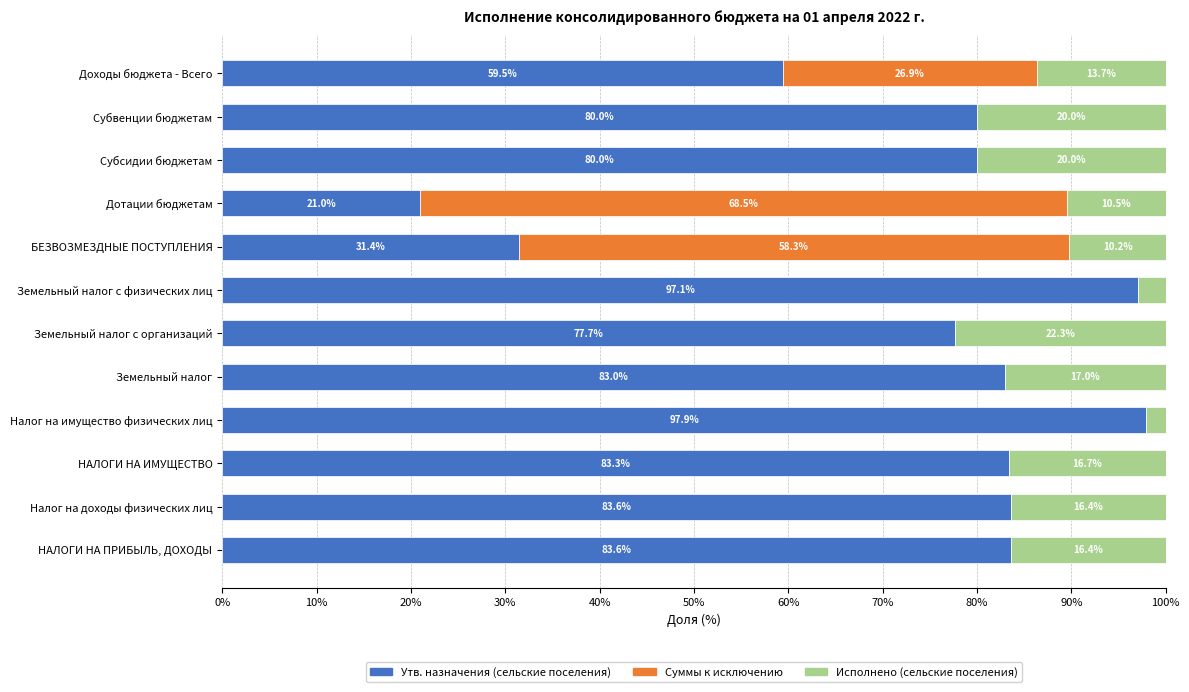

What is the maximum value for Утв. назначения (сельские поселения)?

97.9